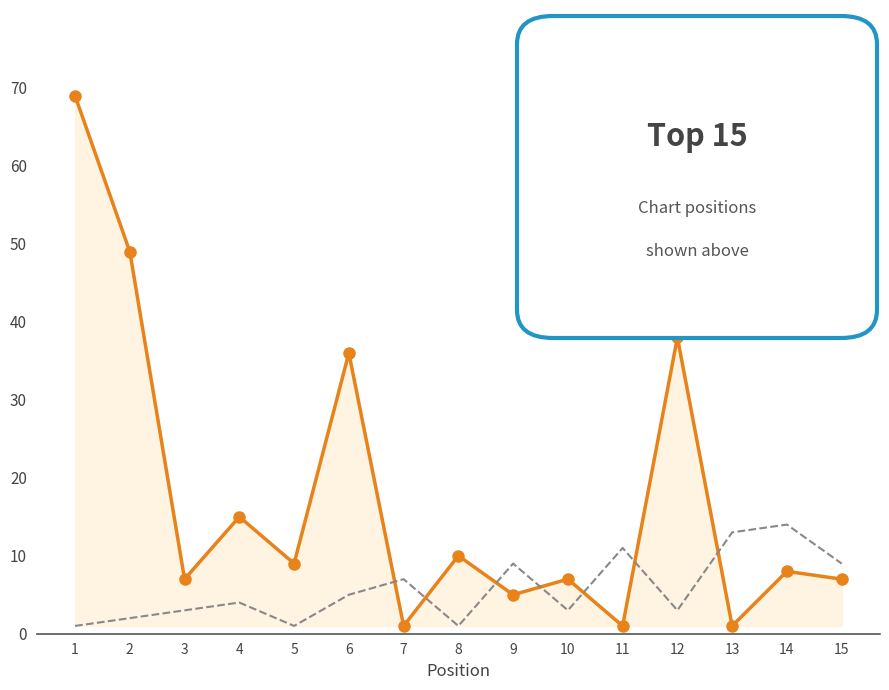

What are all the series names shown in the legend?

Weeks on Chart, Peak Position